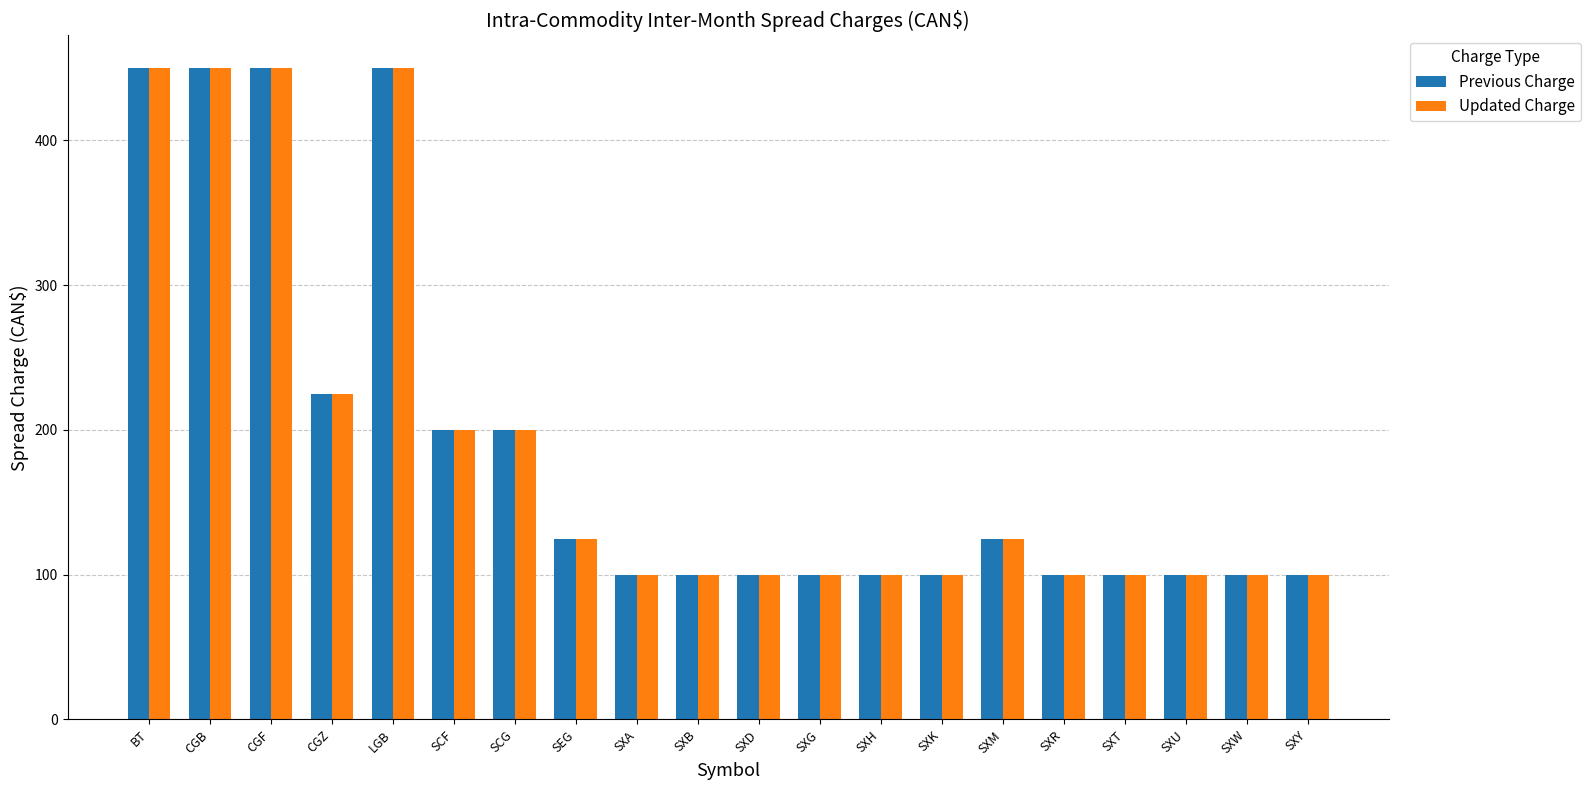

The value of Updated Charge at LGB is 450. True or false?

True